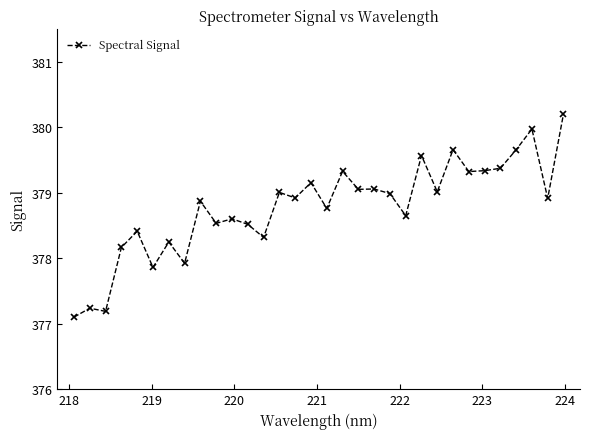

Does the chart have visible grid lines?

No